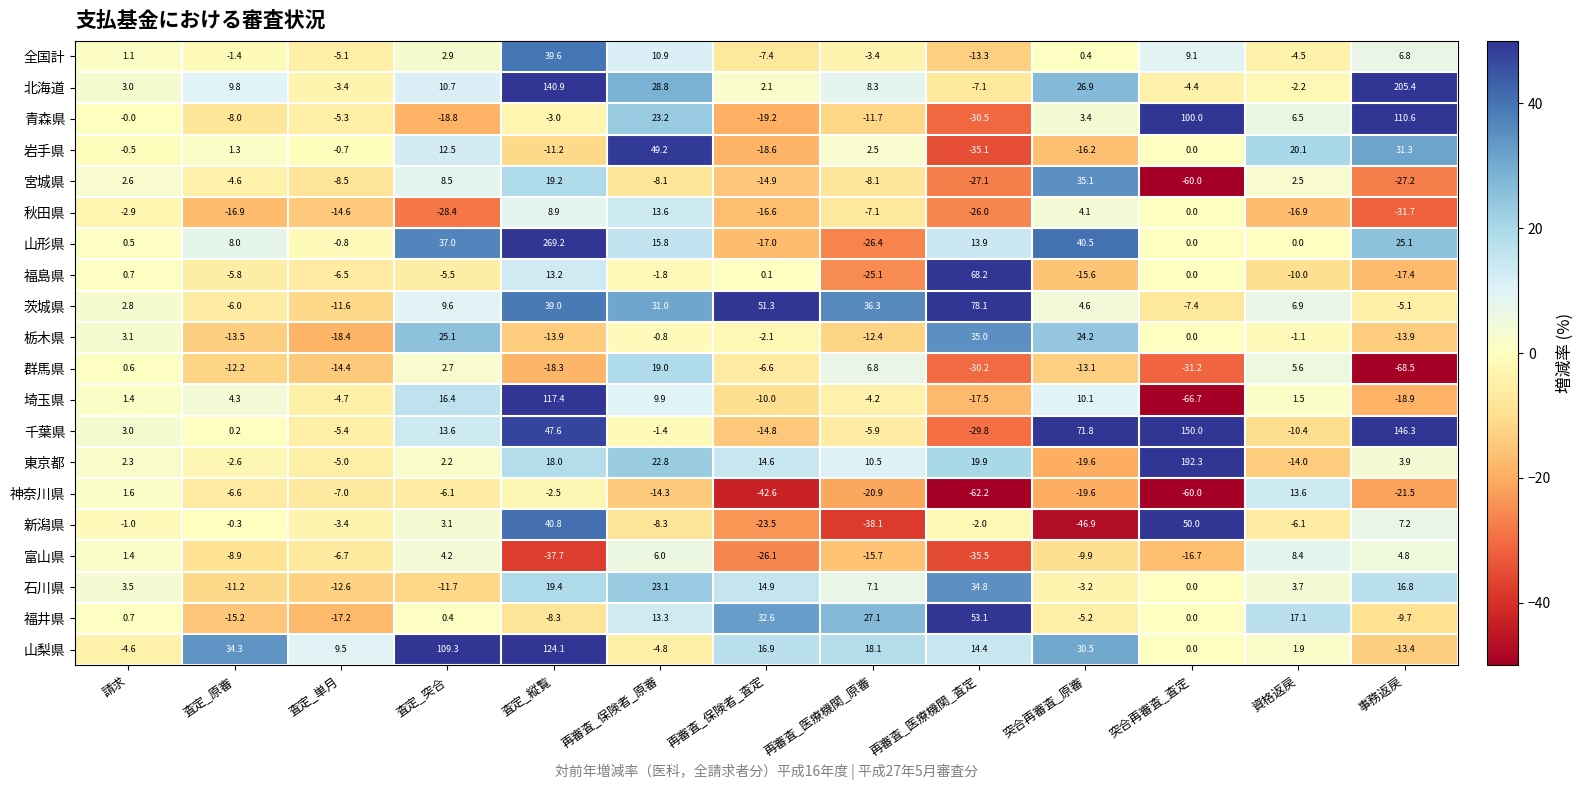

What is the highest value of the 北海道 series?

205.4